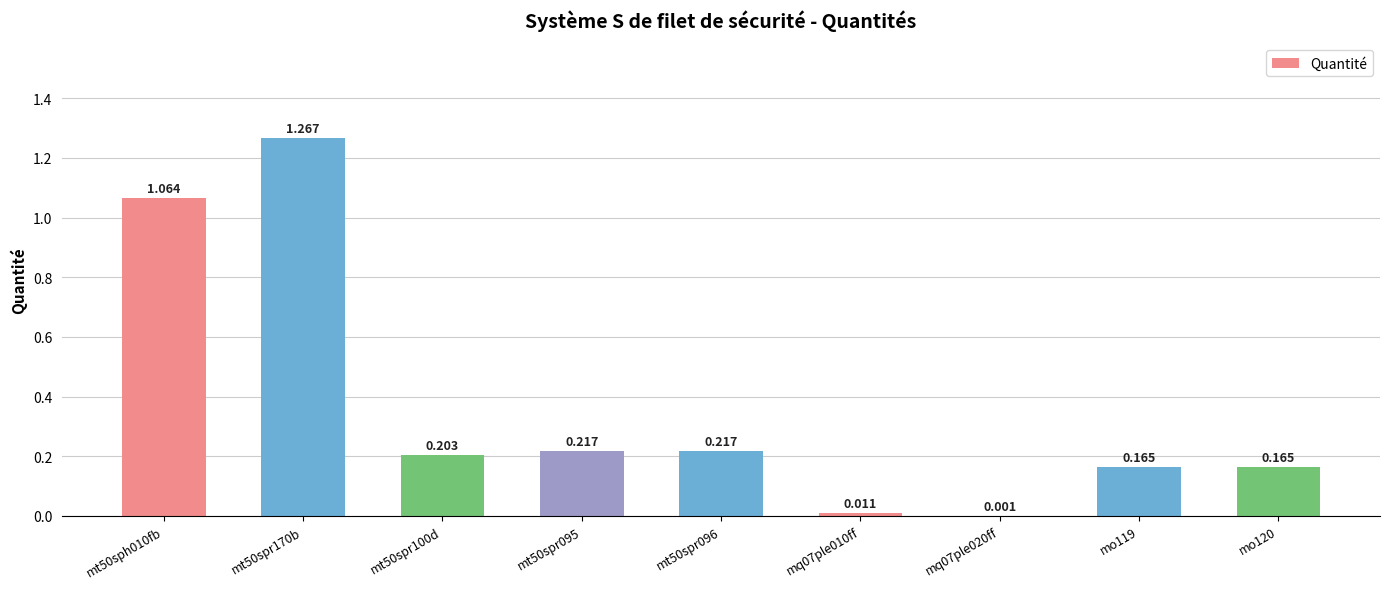

Are the bars horizontal?

No